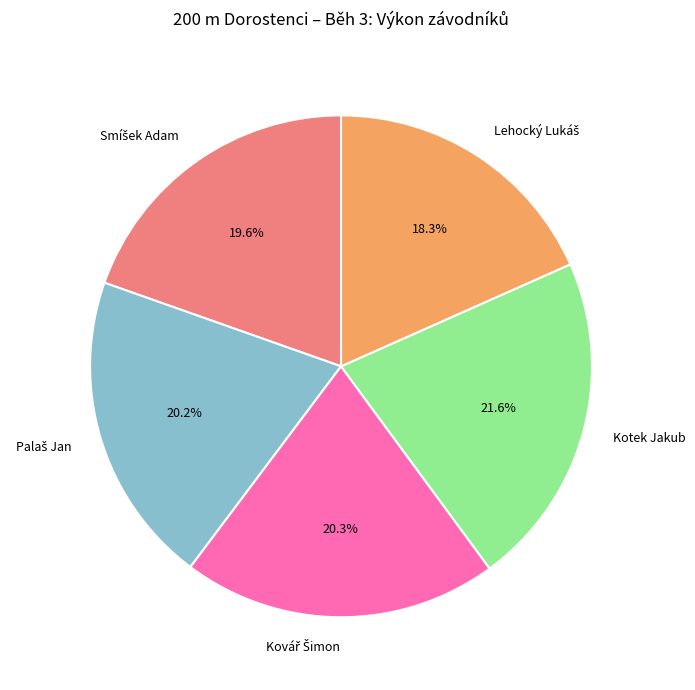

How many segments does this pie chart have?

5